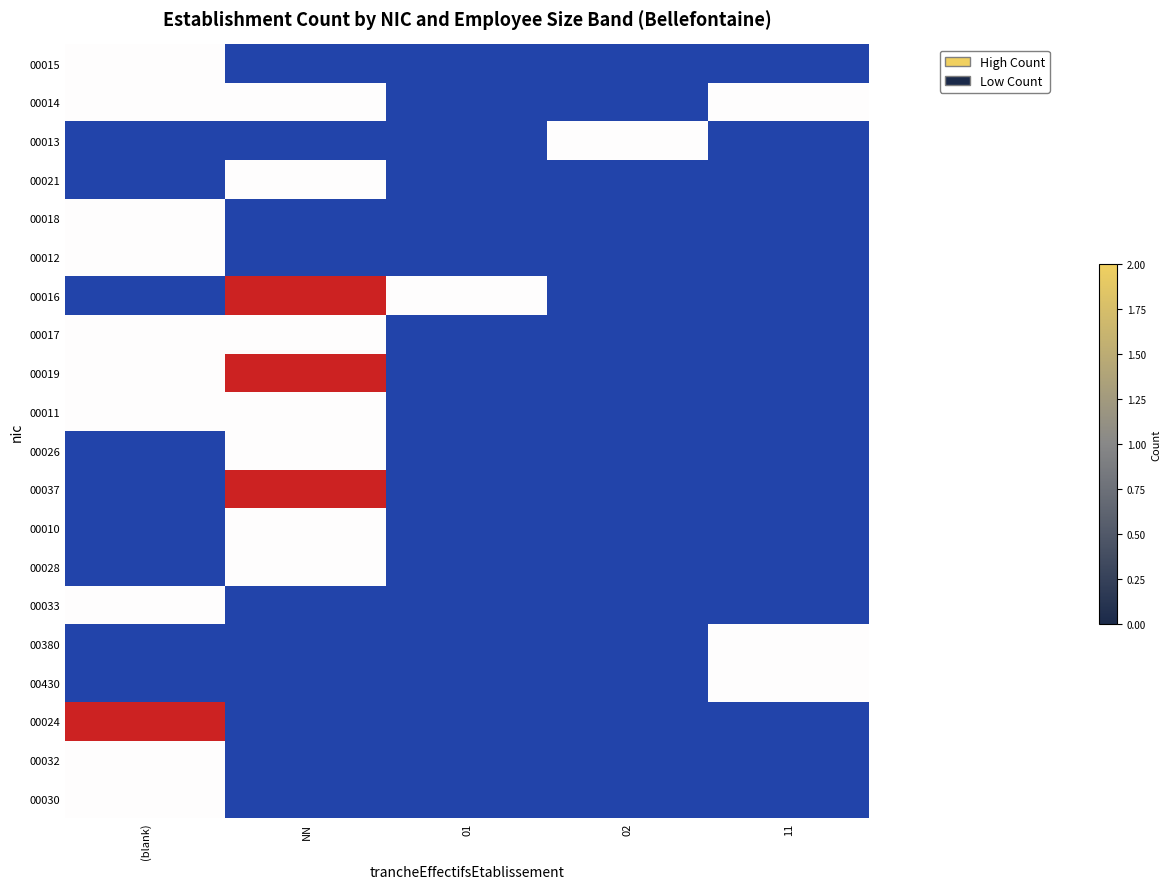

At which category is the sum across all series the highest?

NN